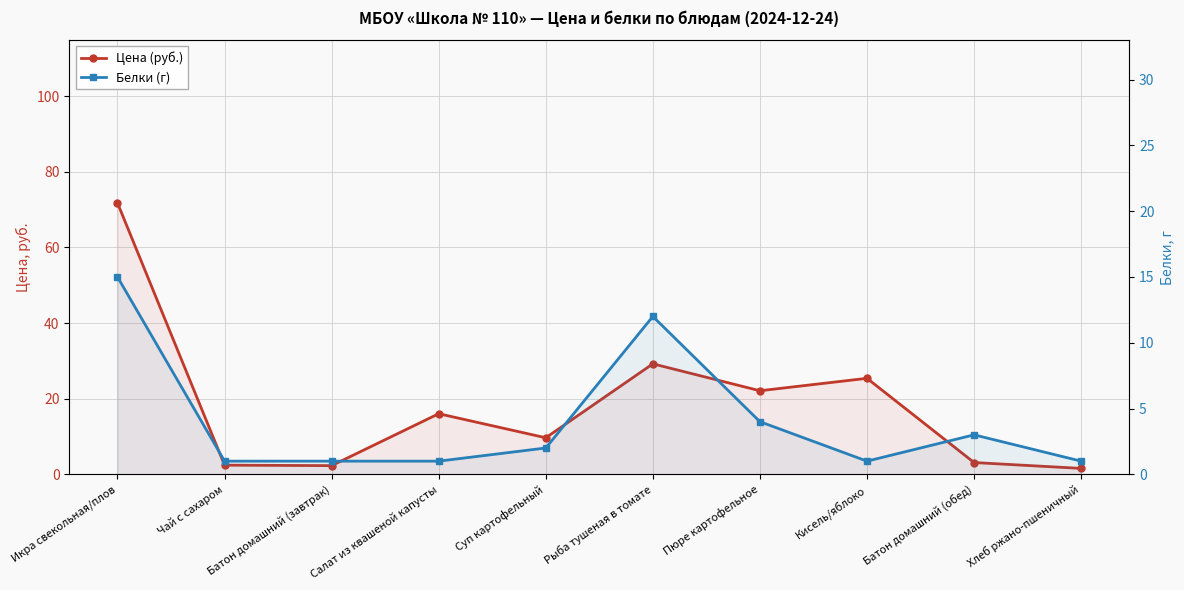

At how many categories does at least one series exceed 60?

1